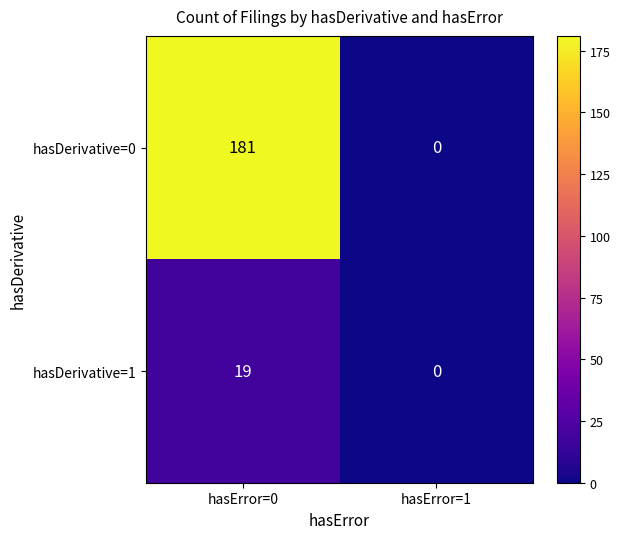

List the series in order of their peak value, lowest first.

hasDerivative=1, hasDerivative=0